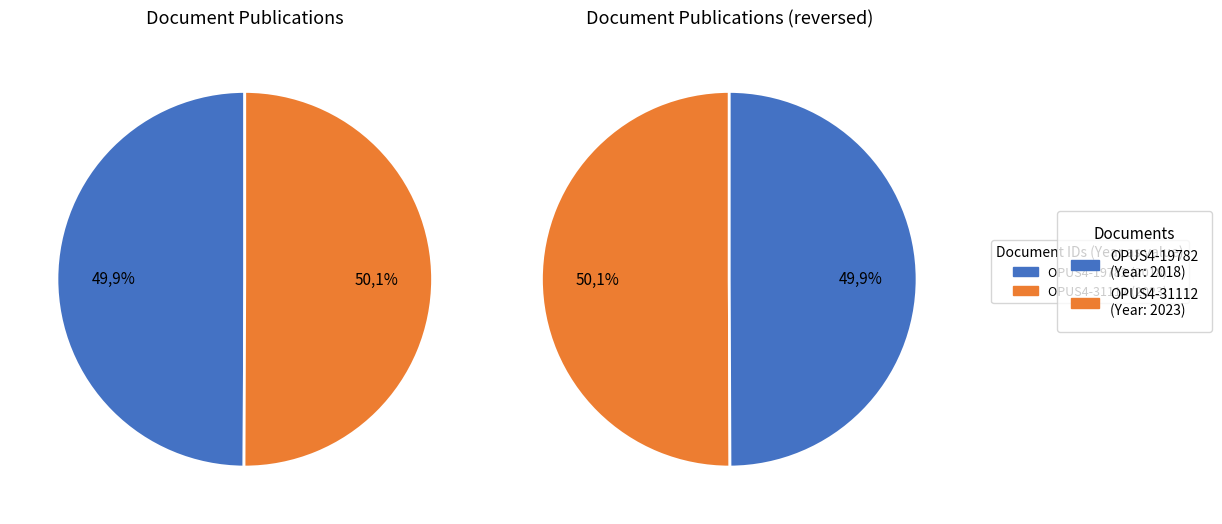

What is the majority slice?

OPUS4-31112